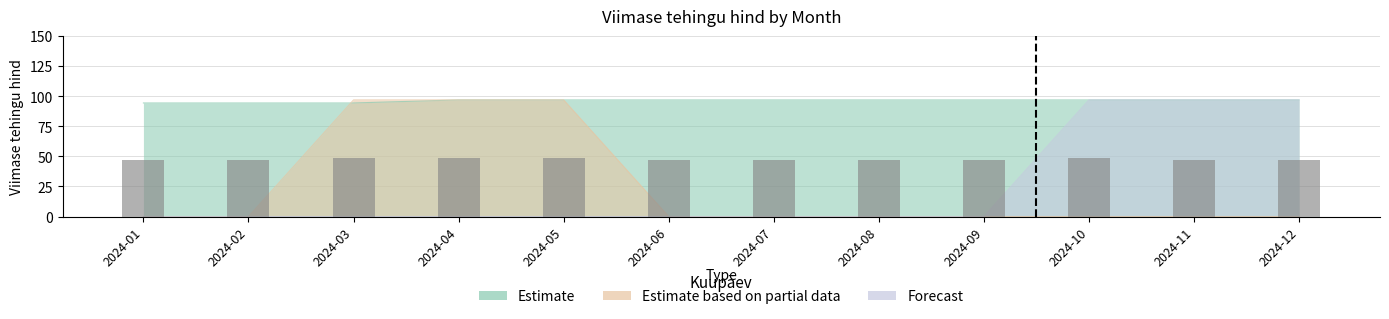

Are the bars grouped side by side (vs. stacked)?

No